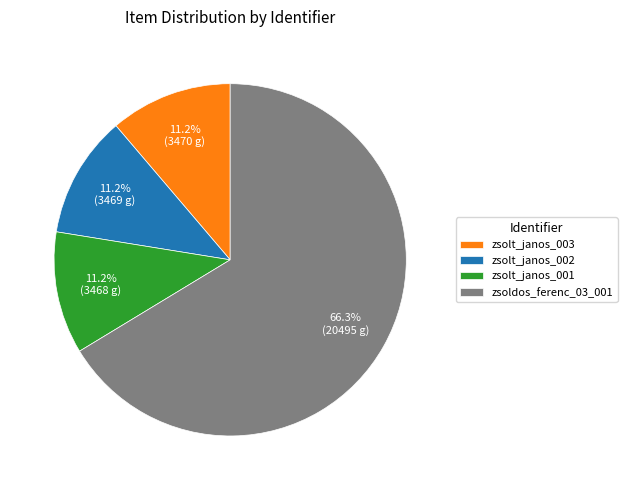

Is it true that zsolt_janos_001 is 1% of the pie?

False